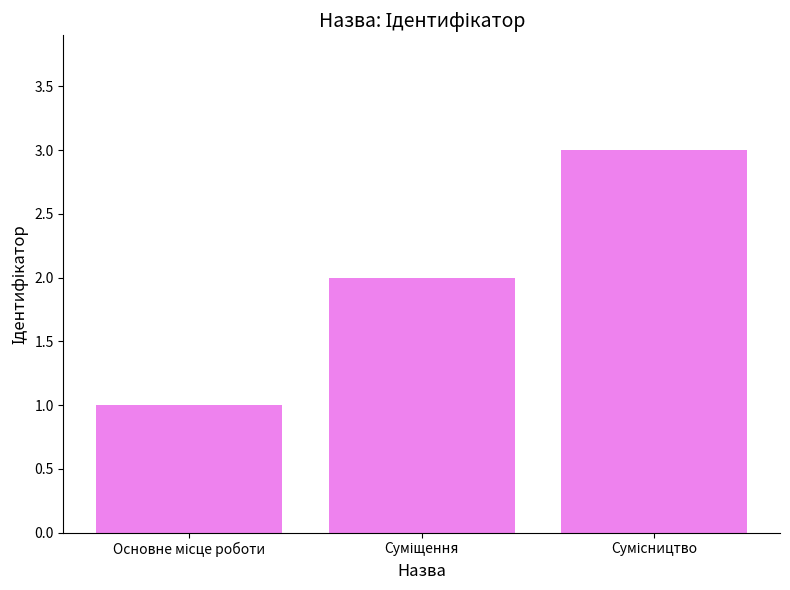

What is the sum of all values?

6